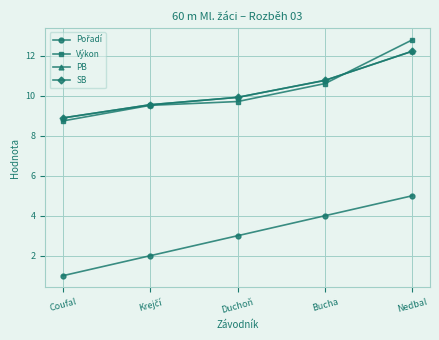

Reading right to left, list all the values displayed in this chart.

Pořadí: 5.0	4.0	3.0	2.0	1.0
Výkon: 12.8	10.6	9.7	9.5	8.7
PB: 12.2	10.8	9.9	9.6	8.9
SB: 12.2	10.8	9.9	9.6	8.9